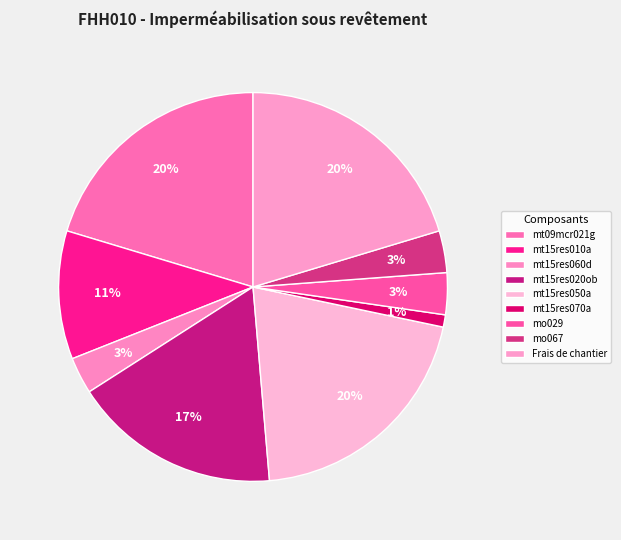

How many segments does this pie chart have?

9